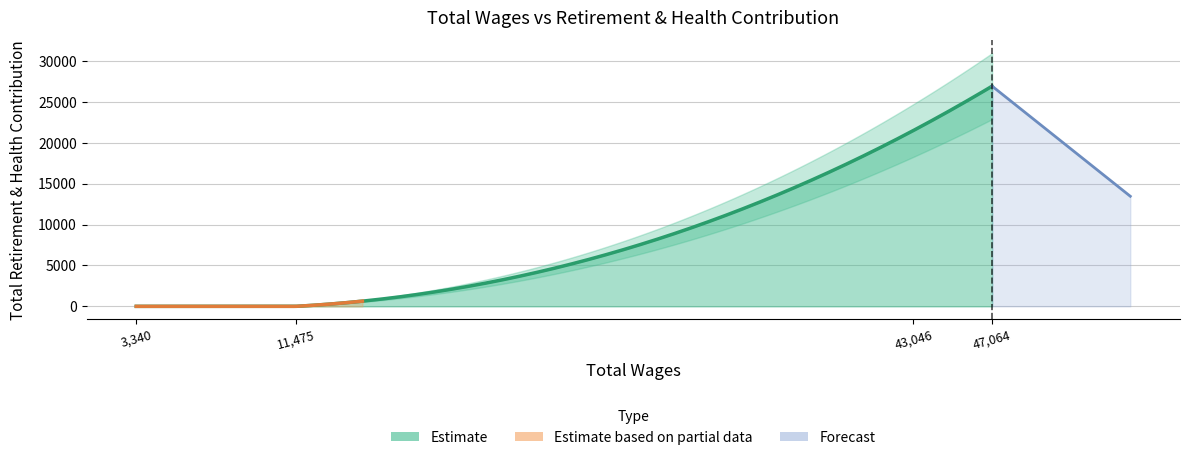

What value does the data have at 47064.0?

26931